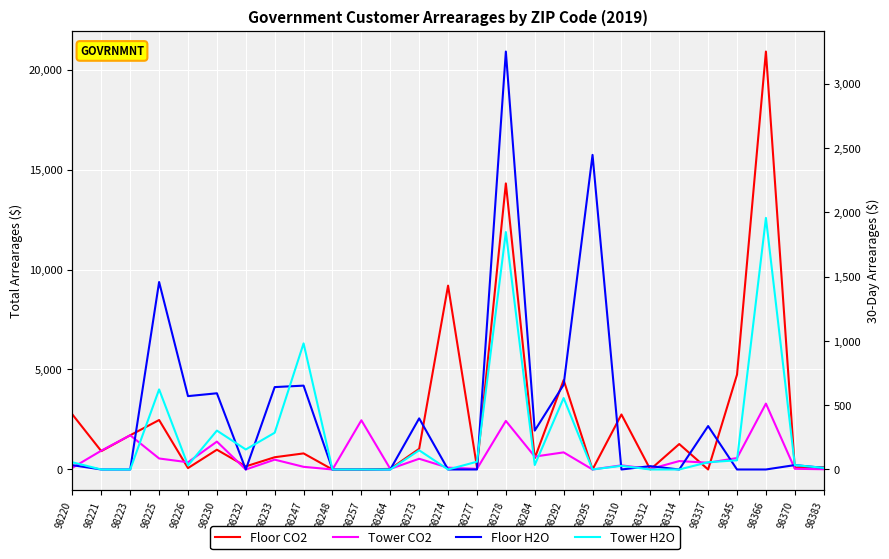

Which series has the largest total across all categories?

Floor CO2